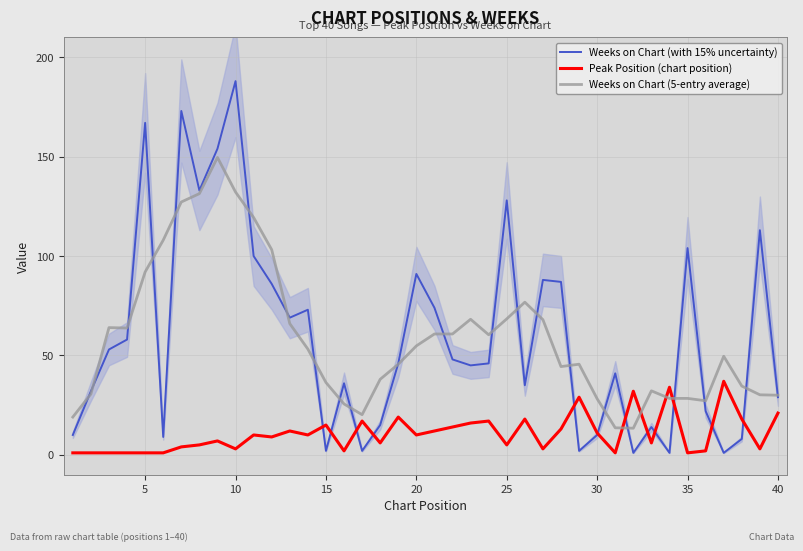

Is the value of Peak Position (chart position) at 40 greater than the value of Weeks on Chart (5-entry average) at 5?

No